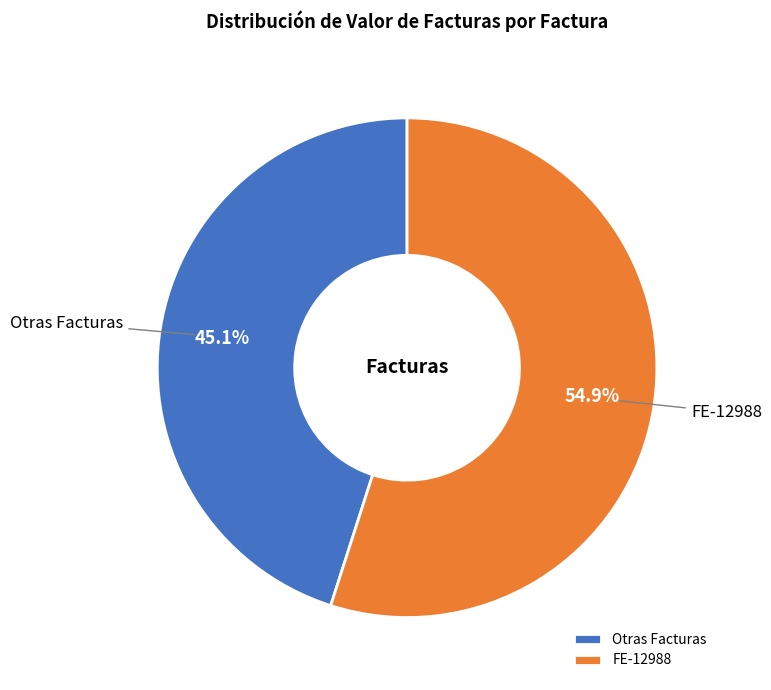

Which has a higher value, Otras Facturas or FE-12988?

FE-12988